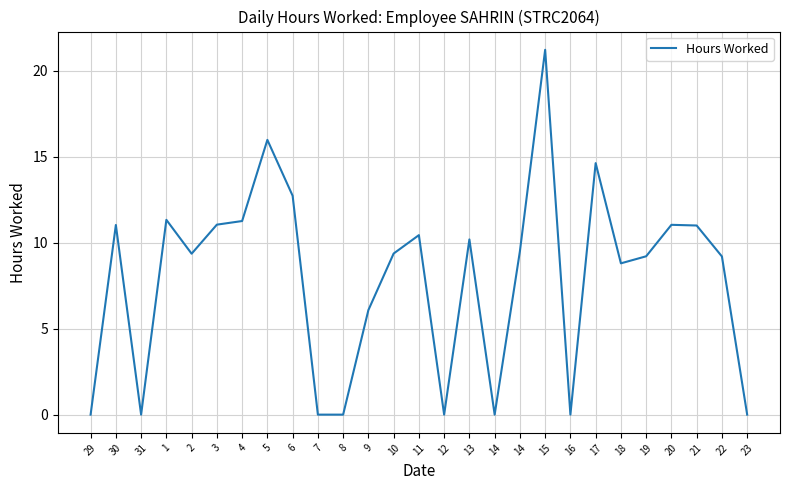

At which category does the chart reach its minimum across all series?

29